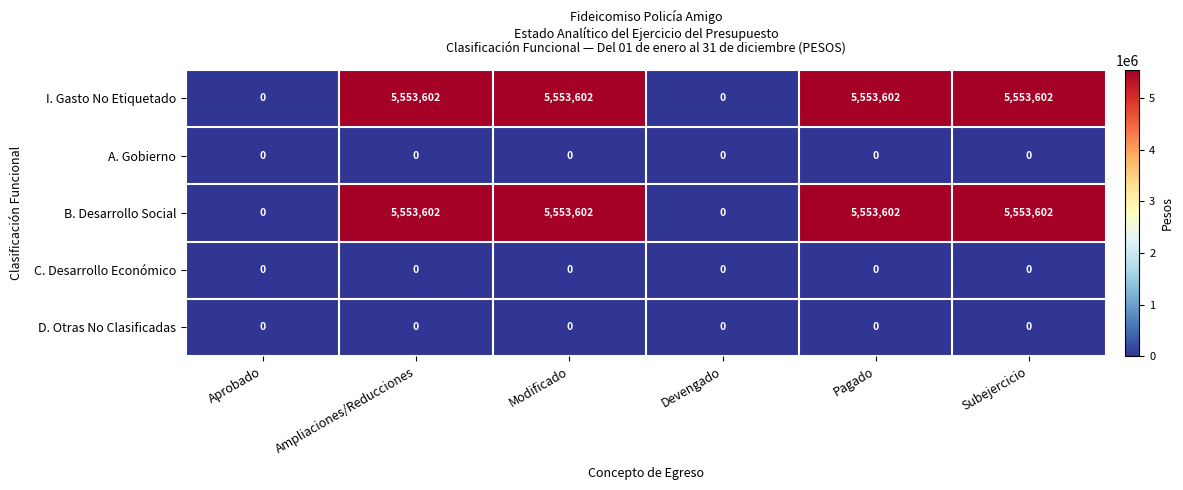

Is the value of C. Desarrollo Económico at Modificado greater than the value of B. Desarrollo Social at Pagado?

No